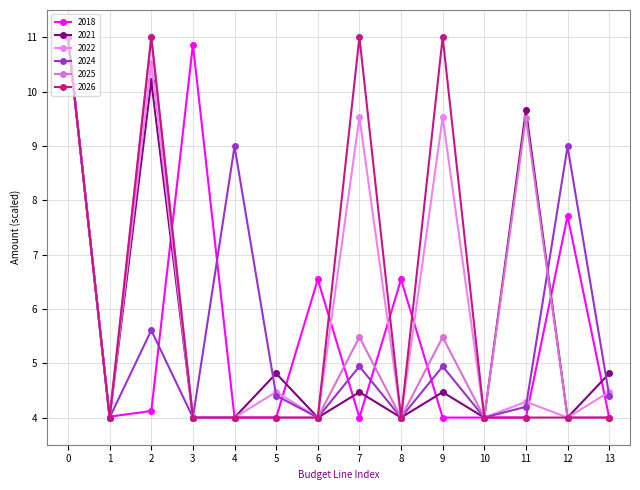

Between 12 and 5, which is larger?

12